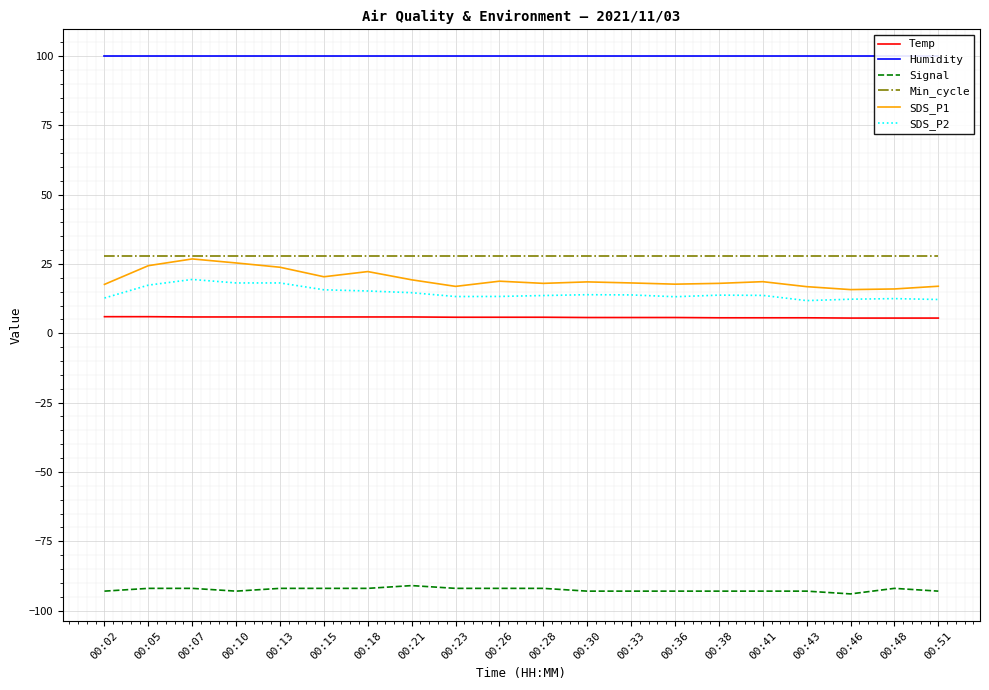

True or false: Signal has a value of -93.0 at 00:38.

True